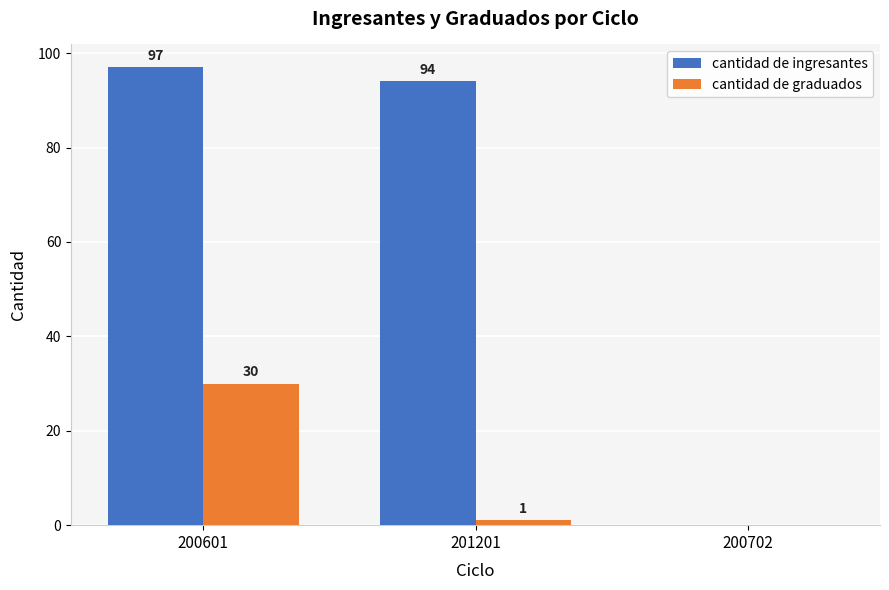

How many groups of bars are there?

3